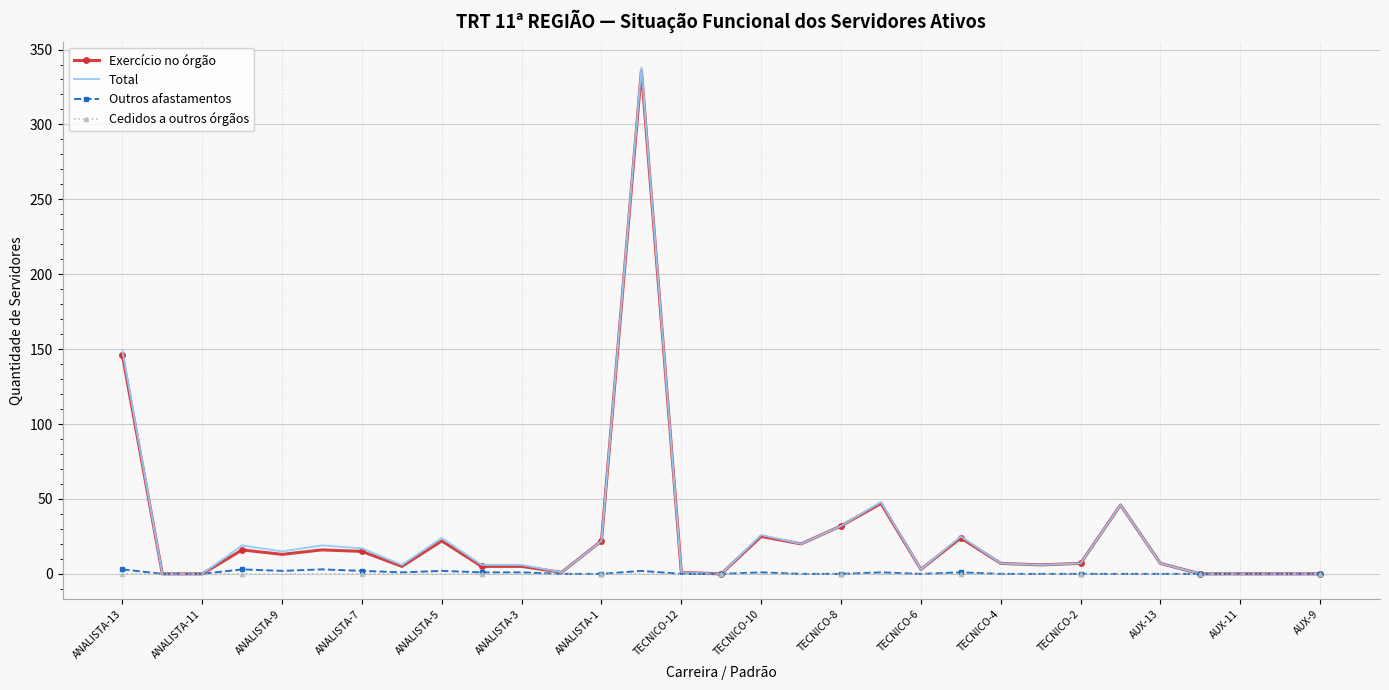

Which series has the largest range (max minus min)?

Total